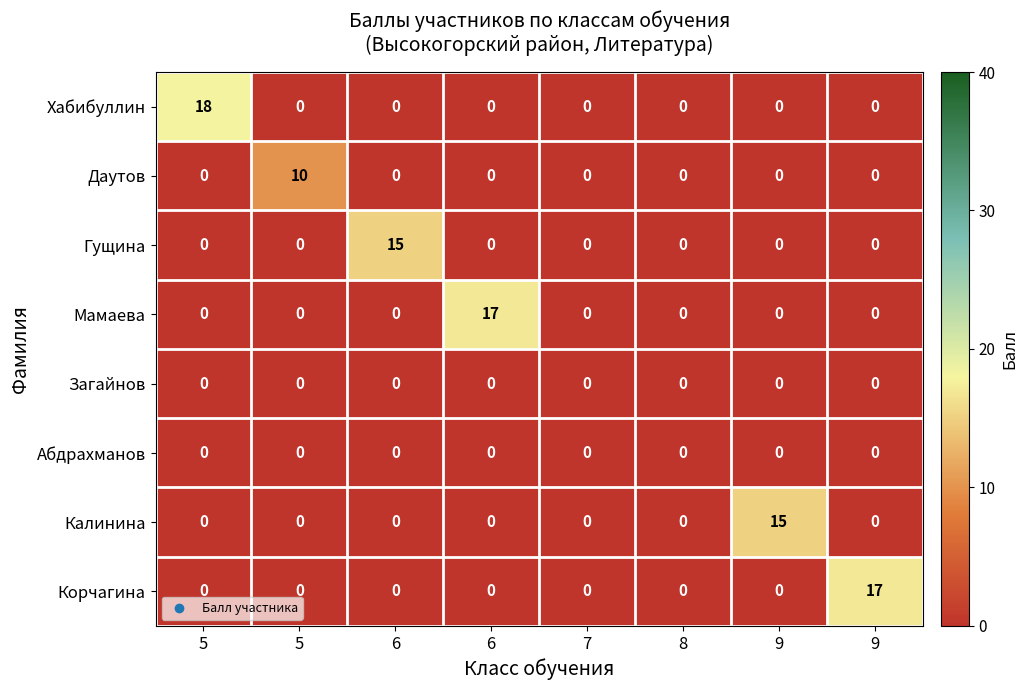

How many values in the Мамаева series exceed 0?

1